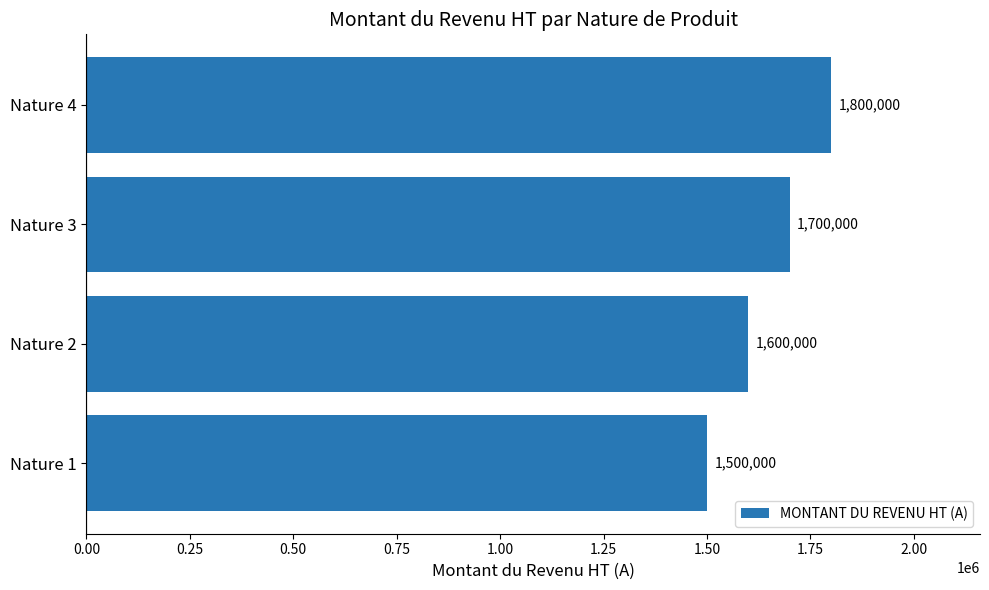

How many categories are shown in the chart?

4